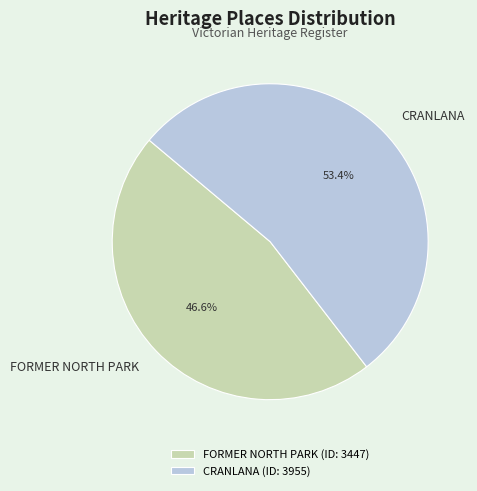

To the nearest percent, what is the combined percentage of FORMER NORTH PARK and CRANLANA?

100%